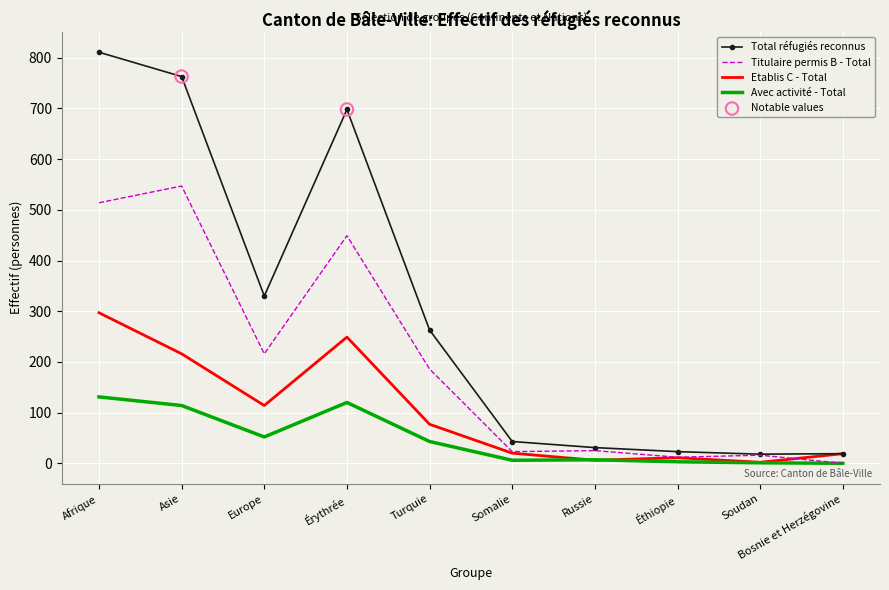

Which series has the largest total across all categories?

Total réfugiés reconnus